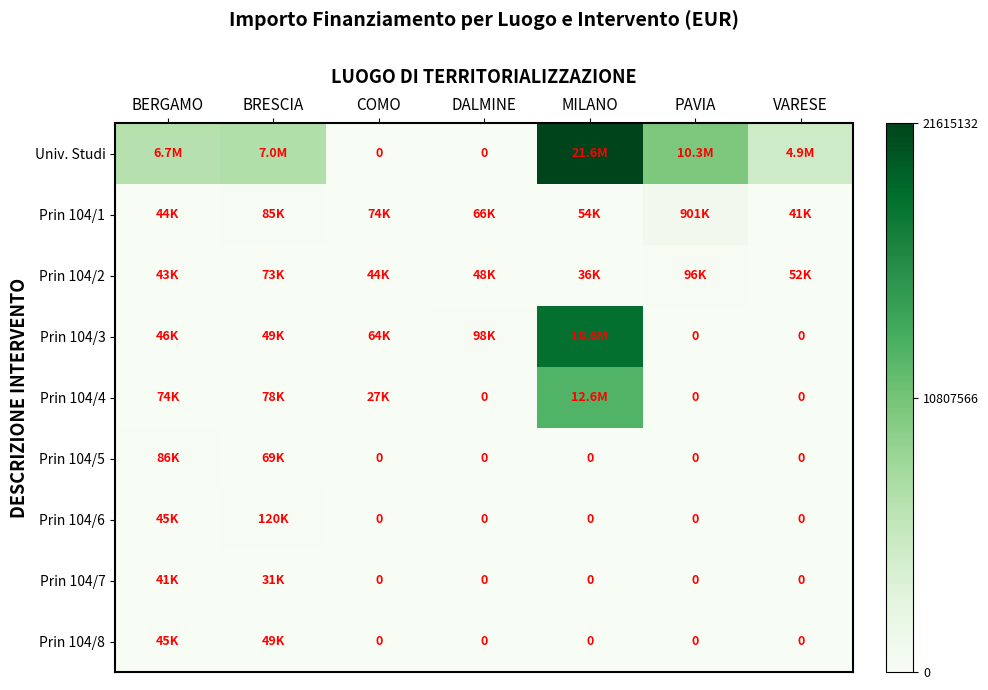

Where is Prin 104/4 nearest to the value 0?

DALMINE